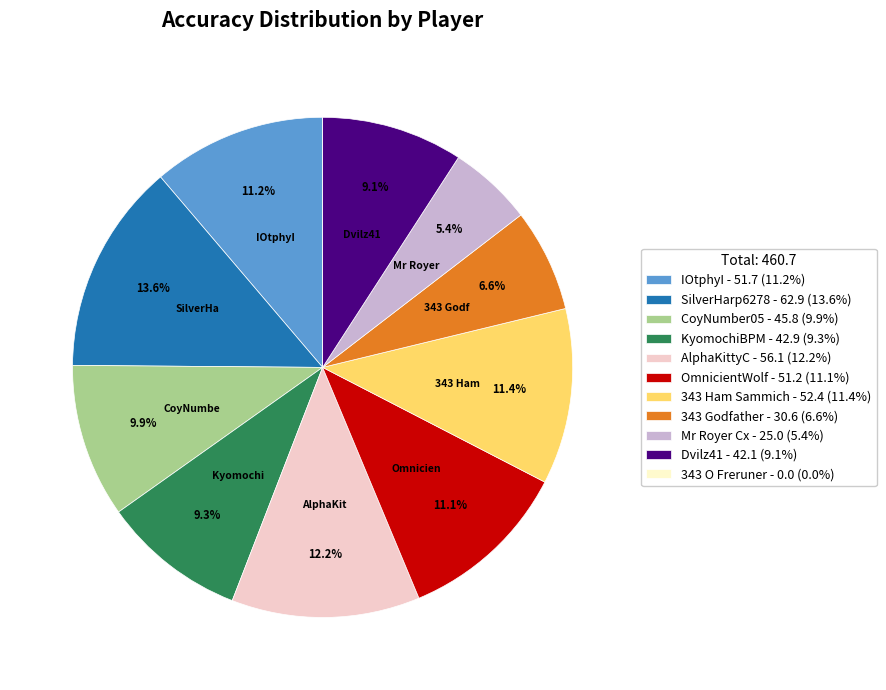

Approximately how many times larger is the value at Dvilz41 - 42.1 (9.1%) compared to KyomochiBPM - 42.9 (9.3%)?

1.0